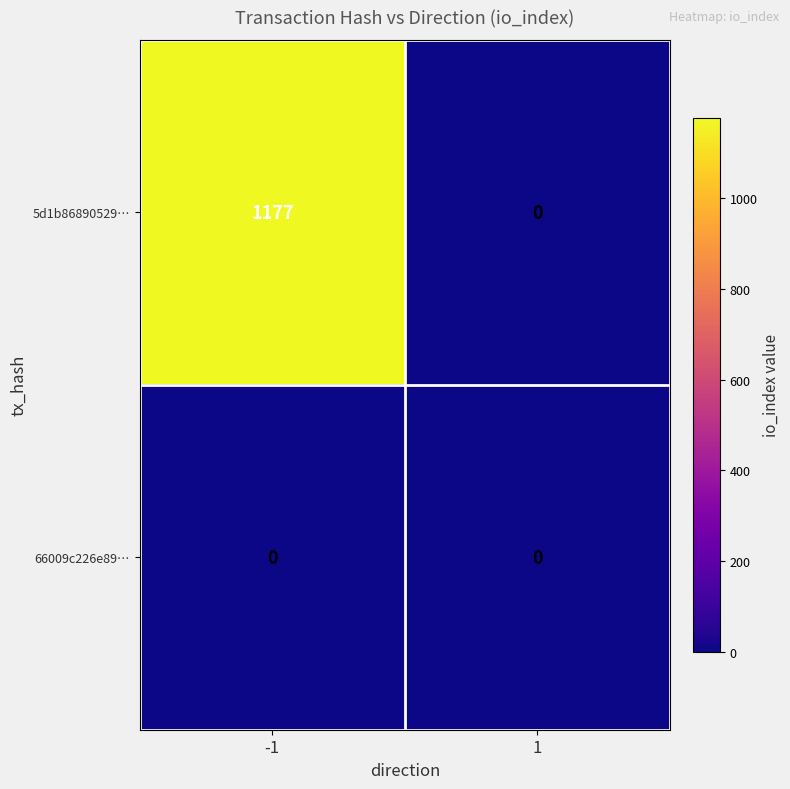

Reading left to right, list all the values displayed in this chart.

5d1b86890529…: -1=1177	1=0
66009c226e89…: -1=0	1=0